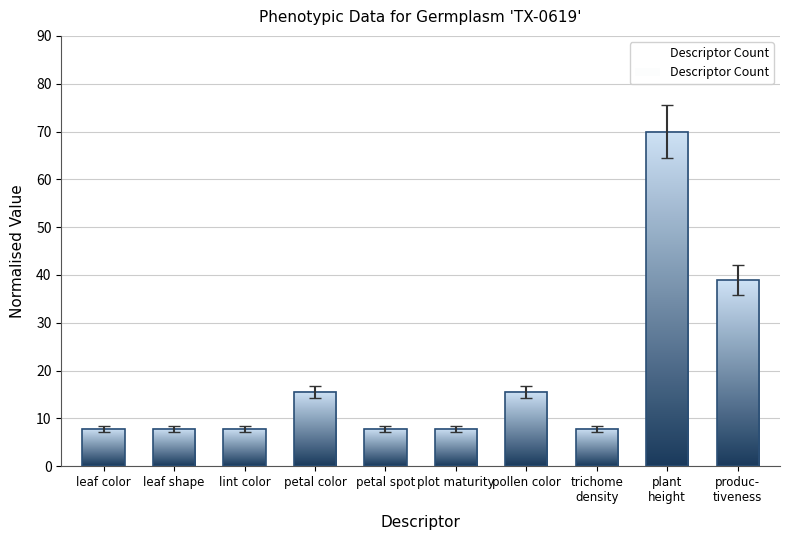

Does the chart contain any negative values?

No